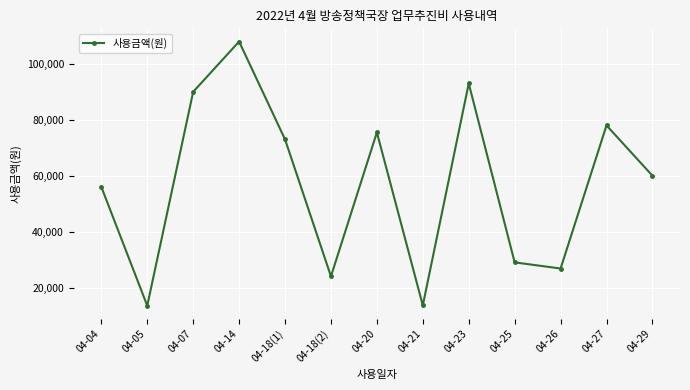

Between 04-29 and 04-23, which is larger?

04-23